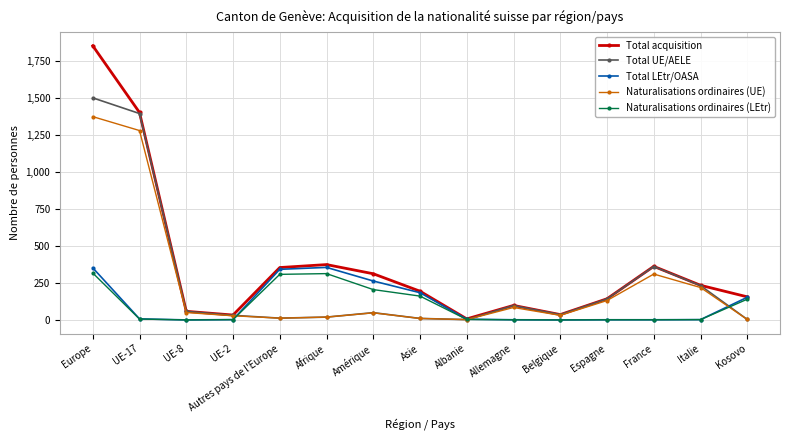

What are all the series names shown in the legend?

Total acquisition, Total UE/AELE, Total LEtr/OASA, Naturalisations ordinaires (UE), Naturalisations ordinaires (LEtr)